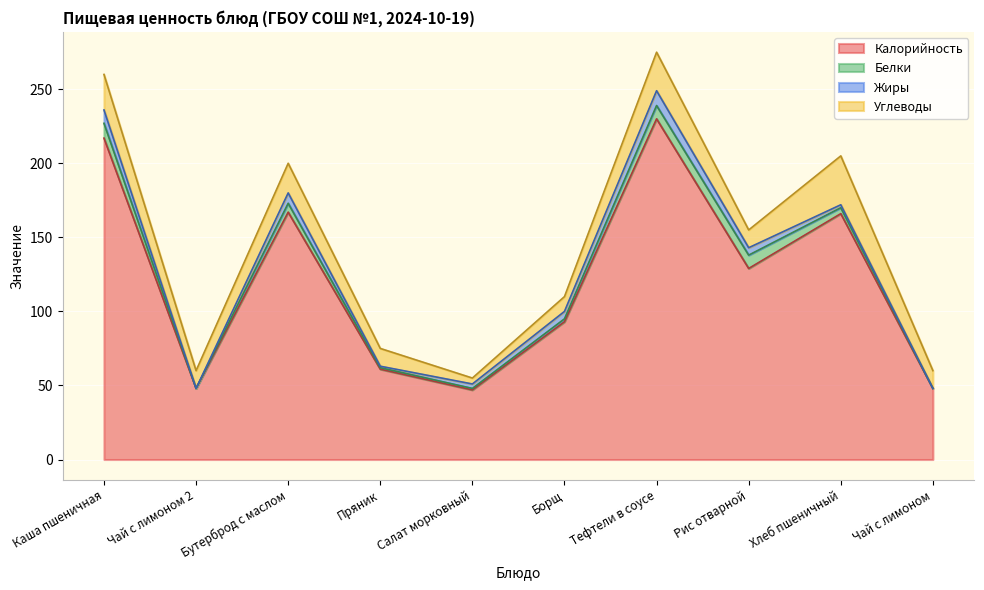

Is it true that Белки equals 9 at Тефтели в соусе?

True